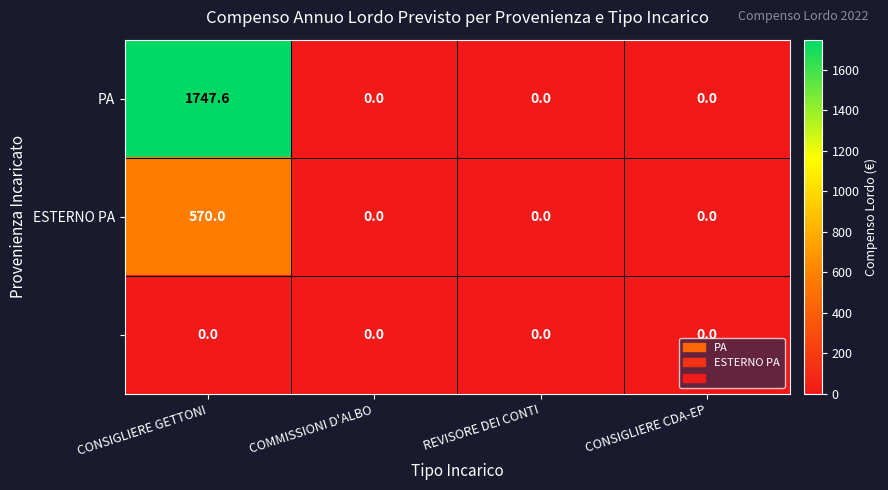

At which category is the sum across all series the highest?

CONSIGLIERE GETTONI